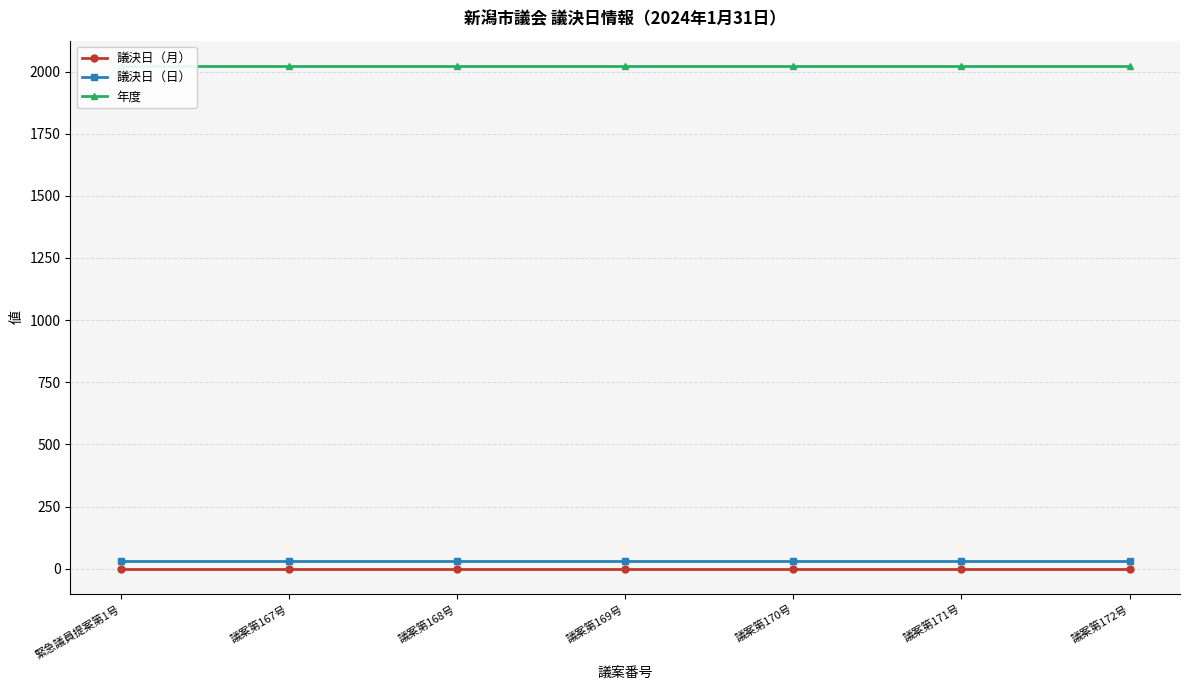

What is the label of the 6th point from the right?

議案第167号